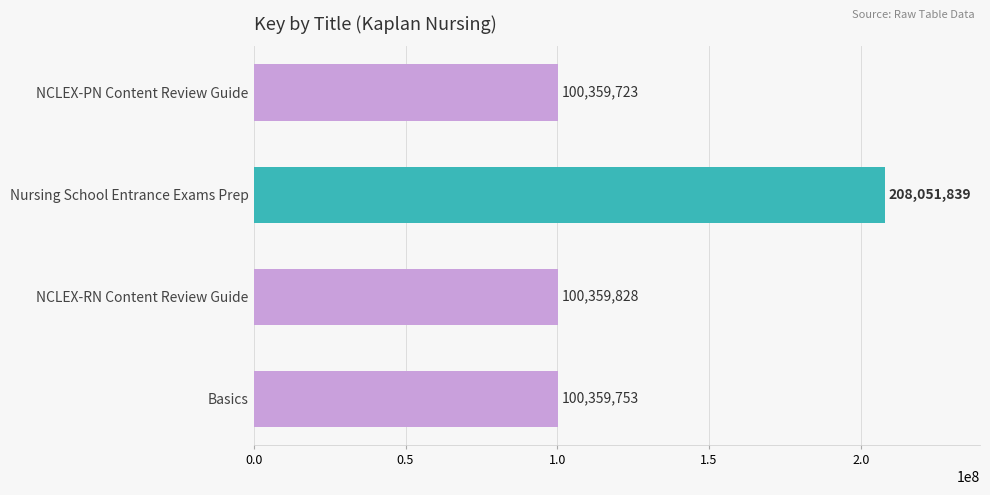

Rank the categories by value from lowest to highest.

NCLEX-PN Content Review Guide, Basics, NCLEX-RN Content Review Guide, Nursing School Entrance Exams Prep